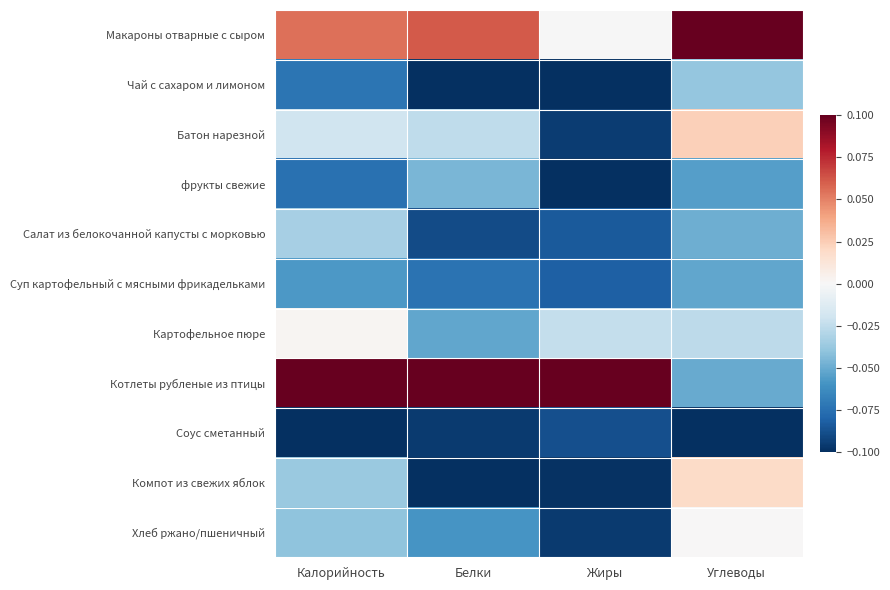

At which category is the sum across all series the highest?

Углеводы